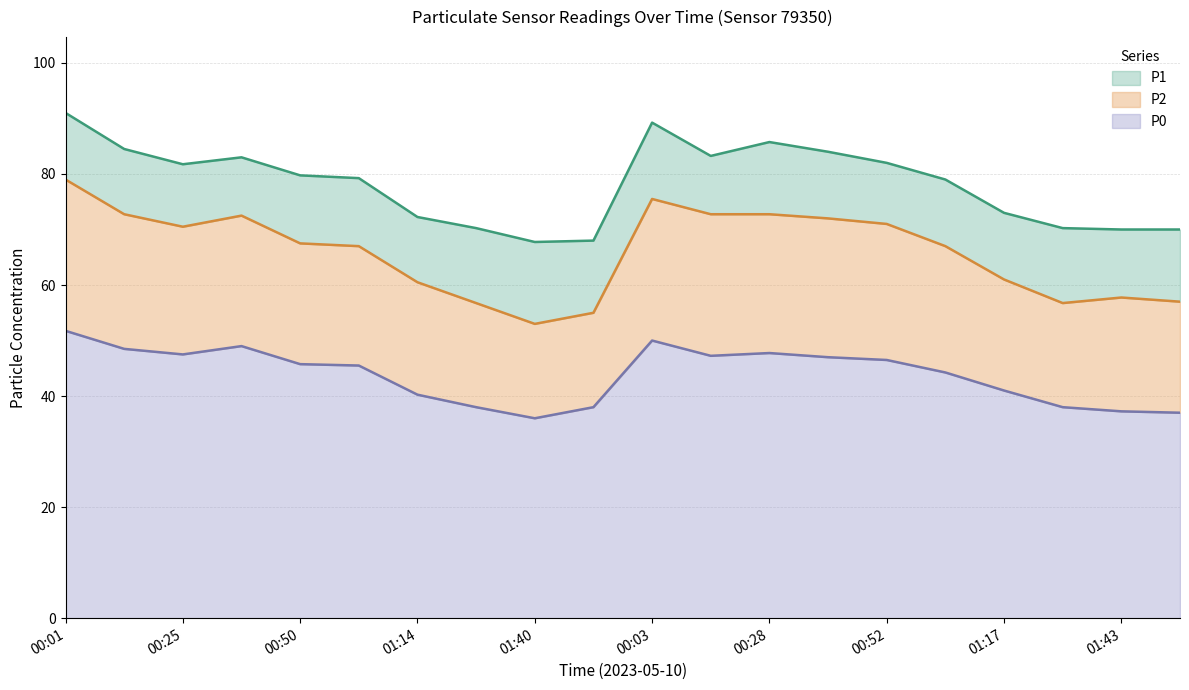

What are all the series names shown in the legend?

P1, P2, P0